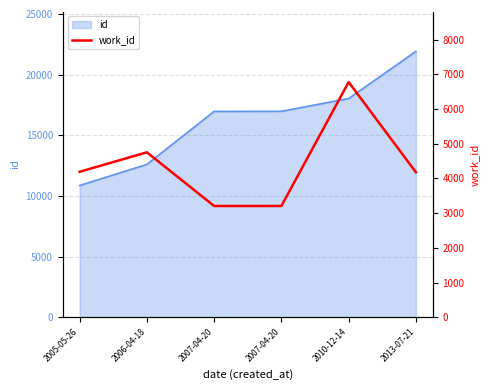

What is the minimum value shown in the chart?

3206